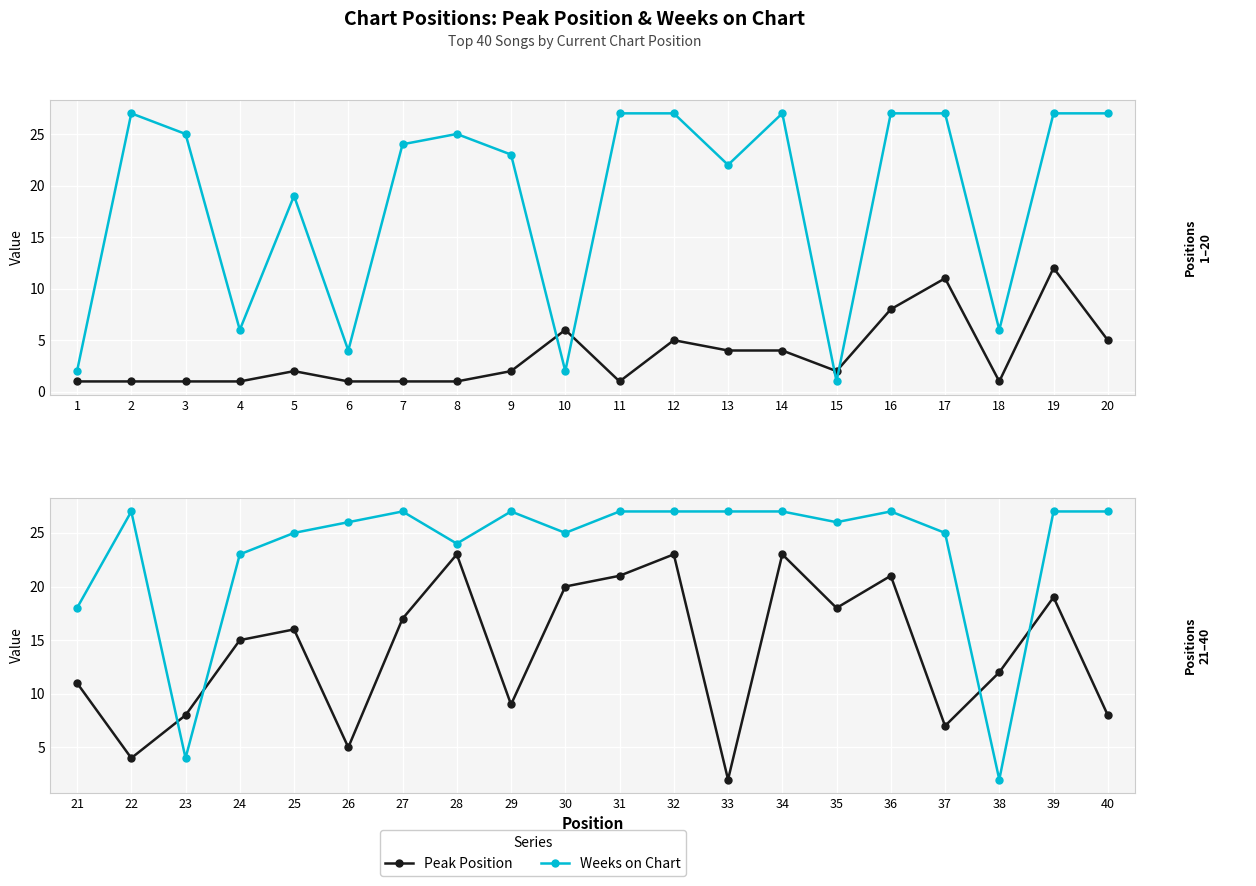

Is it true that Weeks on Chart equals 35 at 25?

False